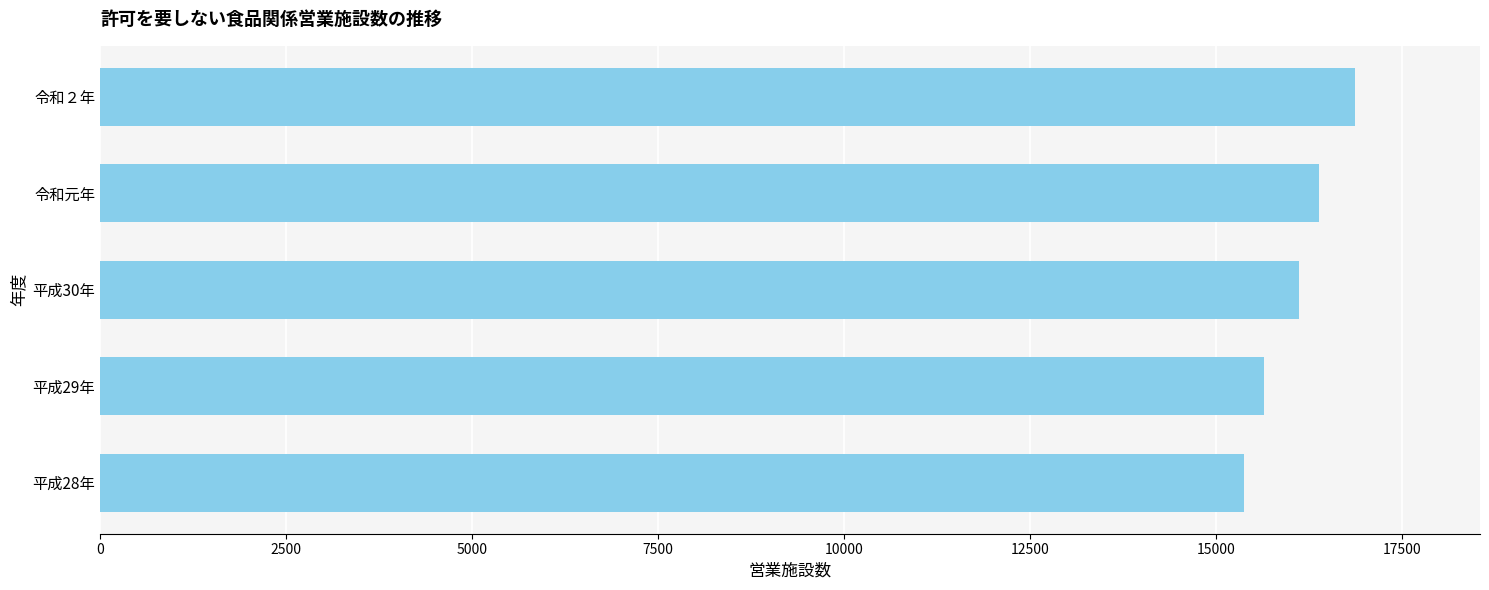

Reading bottom to top, list all the values displayed in this chart.

平成28年=15381	平成29年=15647	平成30年=16117	令和元年=16392	令和２年=16866